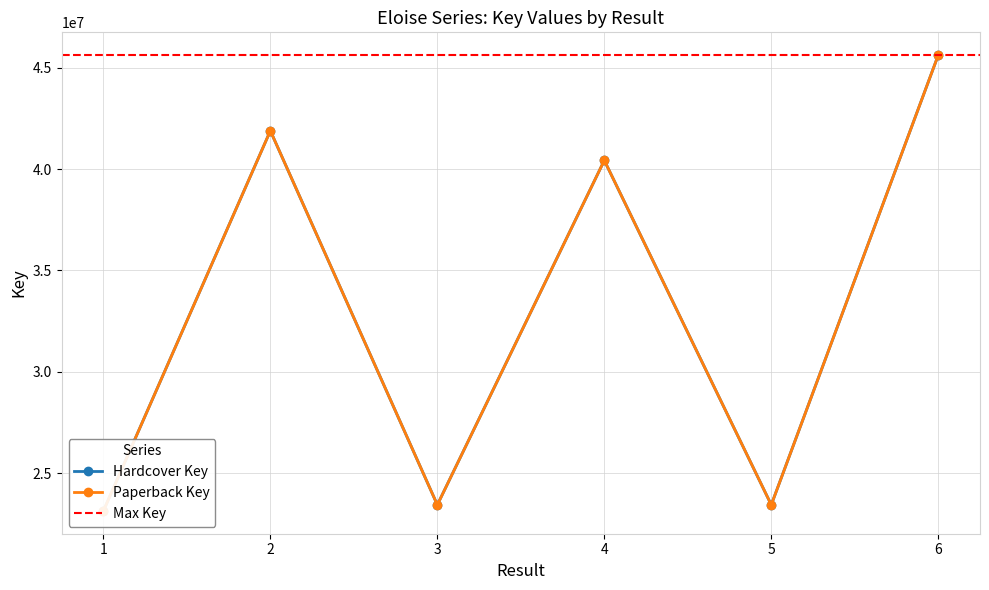

Rank the series at 3 from highest to lowest value.

Hardcover Key, Paperback Key